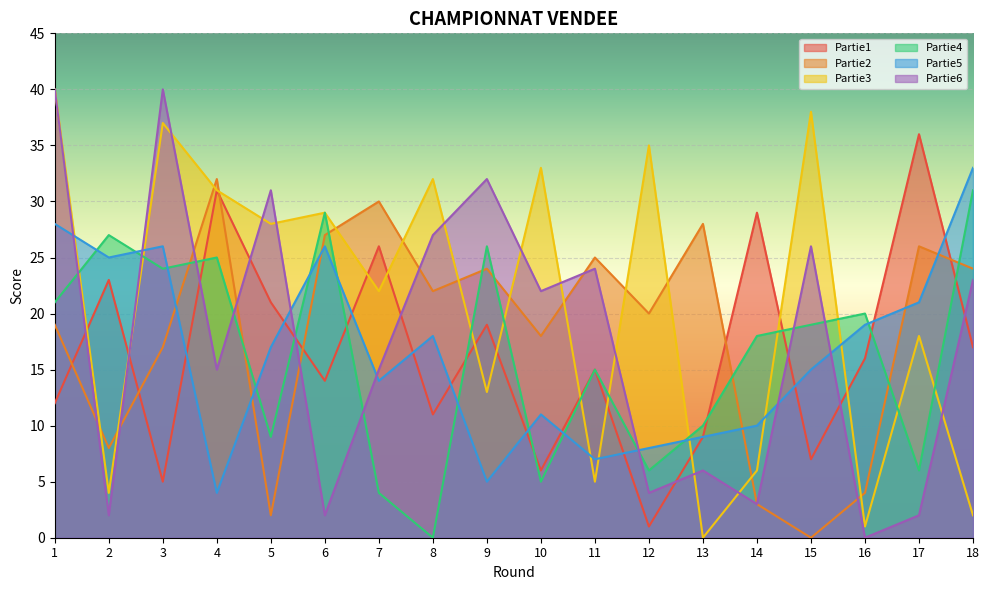

Reading left to right, transcribe all the data shown in this chart.

Partie1: 1=12	2=23	3=5	4=31	5=21	6=14	7=26	8=11	9=19	10=6	11=15	12=1	13=9	14=29	15=7	16=16	17=36	18=17
Partie2: 1=19	2=8	3=17	4=32	5=2	6=27	7=30	8=22	9=24	10=18	11=25	12=20	13=28	14=3	15=0	16=4	17=26	18=24
Partie3: 1=40	2=4	3=37	4=31	5=28	6=29	7=22	8=32	9=13	10=33	11=5	12=35	13=0	14=6	15=38	16=1	17=18	18=2
Partie4: 1=21	2=27	3=24	4=25	5=9	6=29	7=4	8=0	9=26	10=5	11=15	12=6	13=10	14=18	15=19	16=20	17=6	18=31
Partie5: 1=28	2=25	3=26	4=4	5=17	6=26	7=14	8=18	9=5	10=11	11=7	12=8	13=9	14=10	15=15	16=19	17=21	18=33
Partie6: 1=40	2=2	3=40	4=15	5=31	6=2	7=15	8=27	9=32	10=22	11=24	12=4	13=6	14=3	15=26	16=0	17=2	18=23